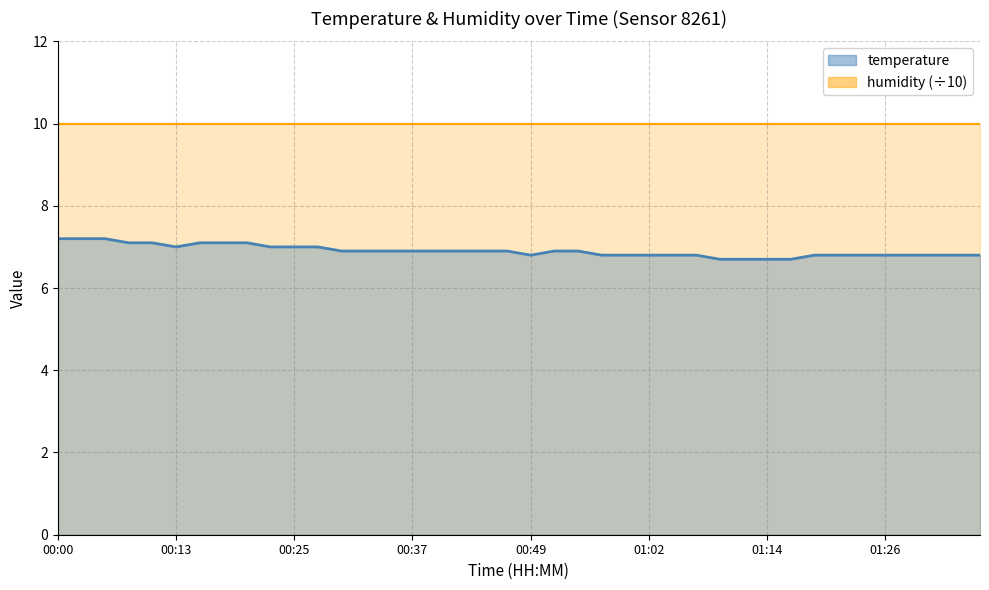

What is the ratio of the value at 00:57 to the value at 00:45?

1.0